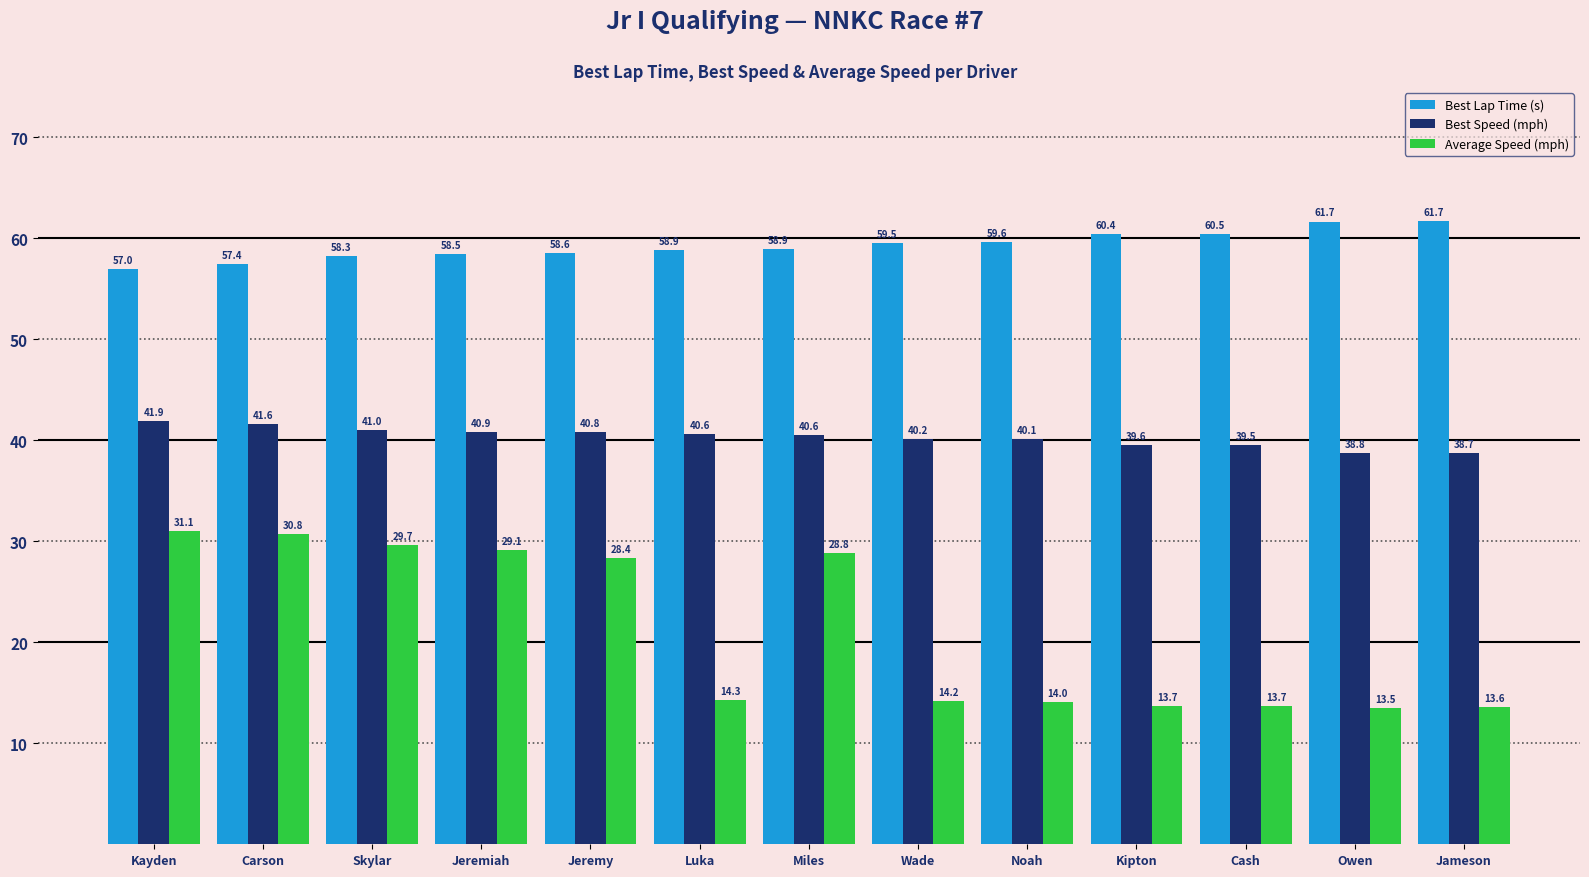

Which category has the highest value in the Best Speed (mph) series?

Kayden